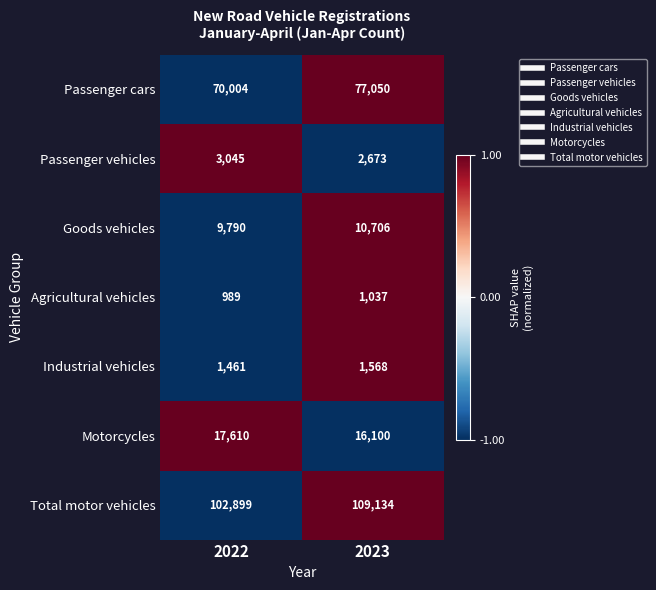

How many distinct data groups are displayed?

7